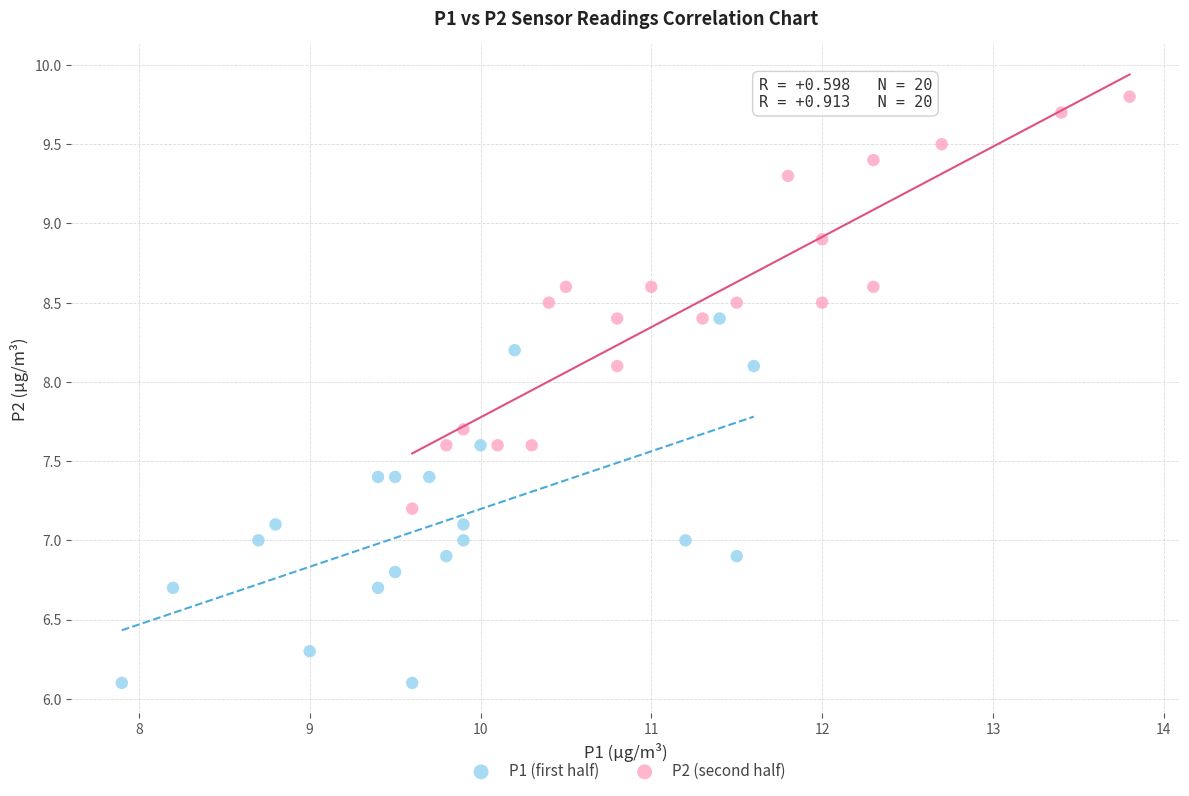

Which series contains the lowest Y value?

P1 (first half)